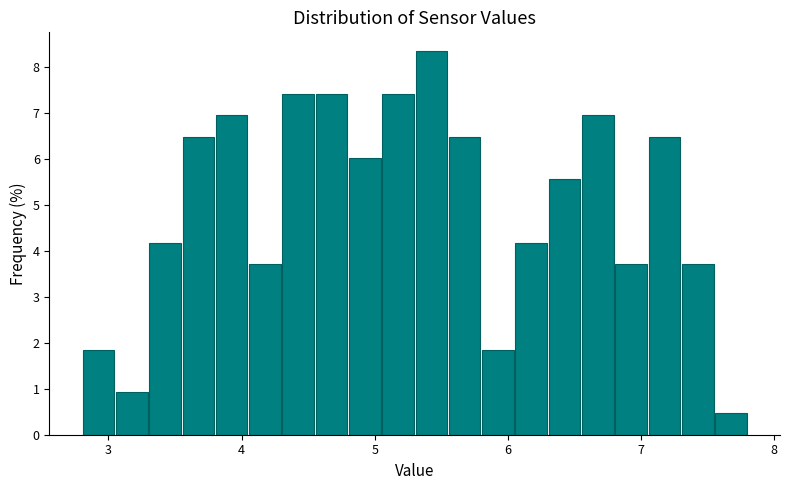

Read against the x-axis, roughly where is the centre of the tallest bar?

5.4